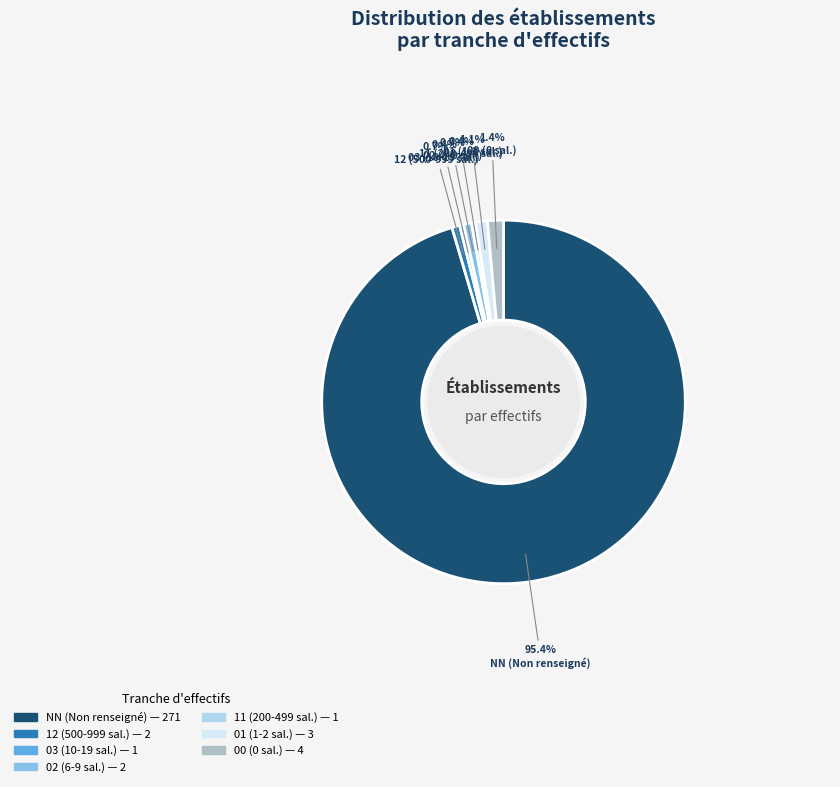

Is the sum of 11 (200-499 sal.) and 00 (0 sal.) greater than half?

No